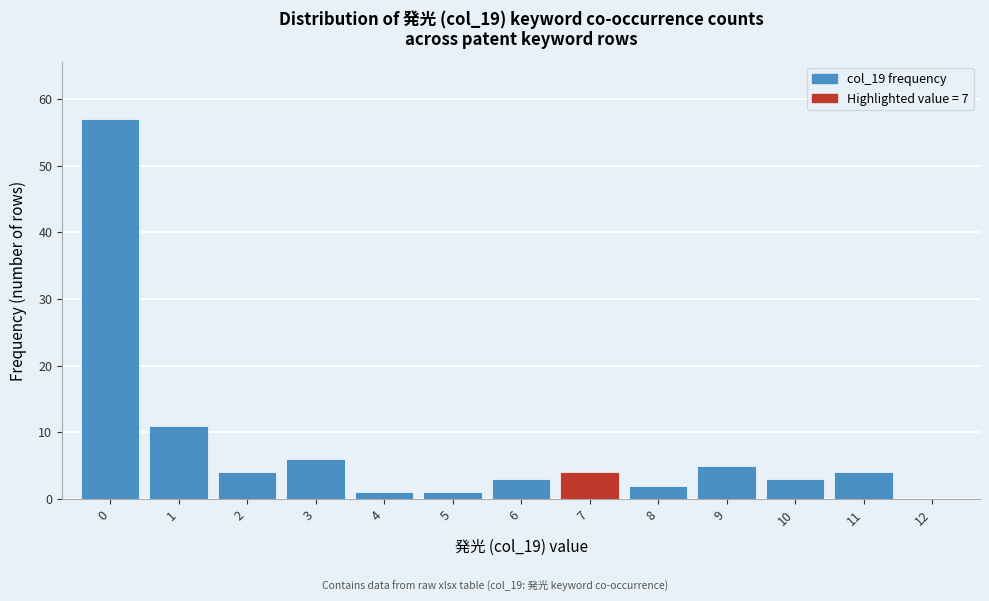

How tall is the bar that spans 9.5 to 10.5 on the x-axis? The values are not printed on the chart, so give them approximately, as read against the axis.

3